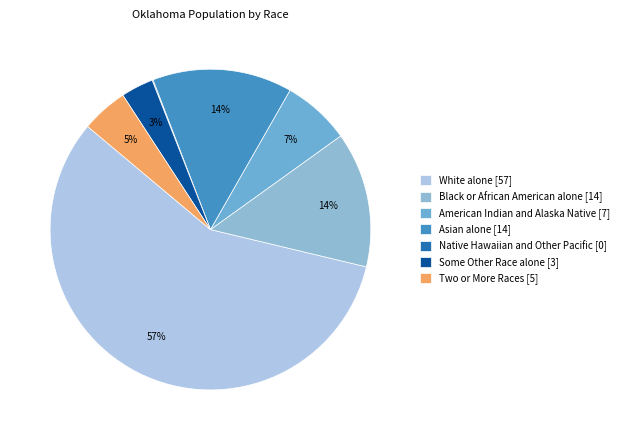

Which slice is the largest?

White alone